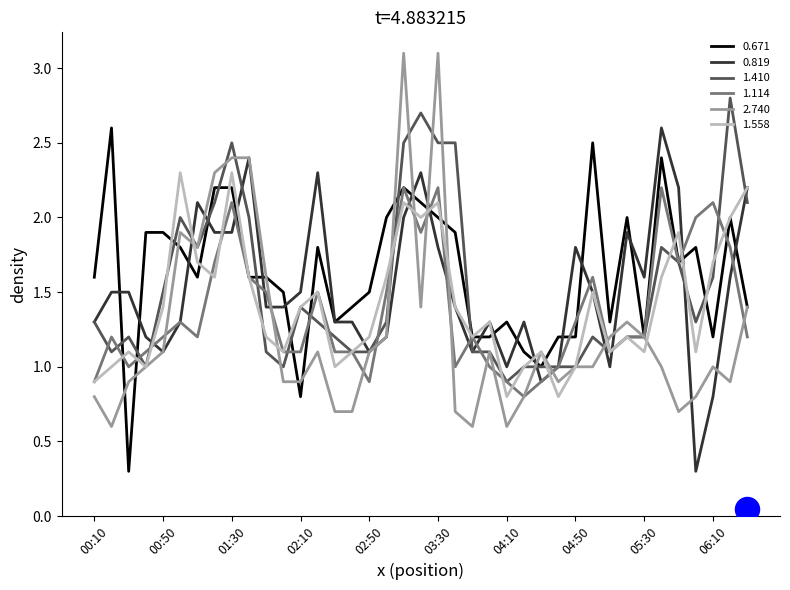

At which category is the sum across all series the highest?

03:10